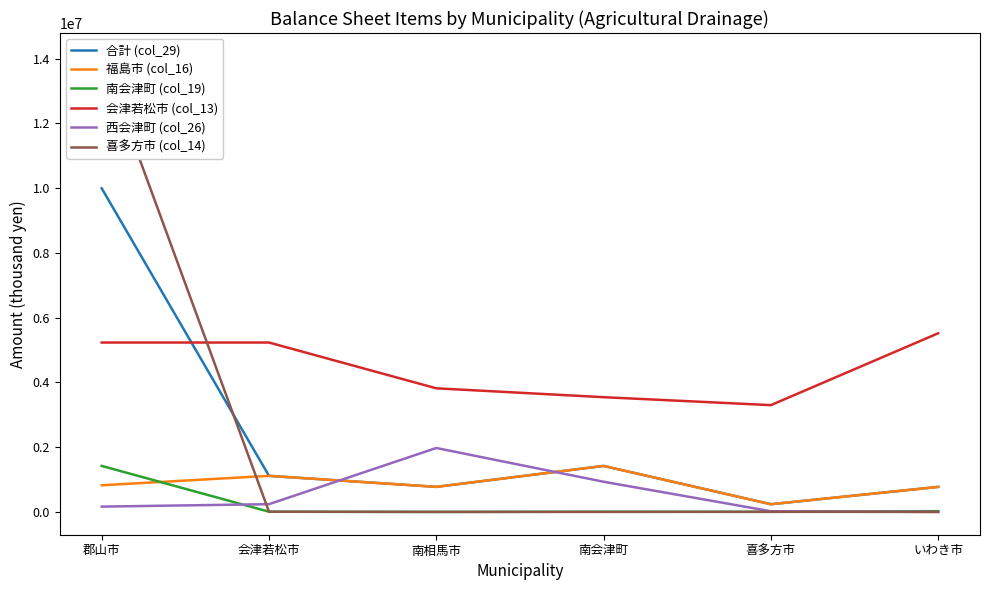

List the labels in order of 福島市 (col_16) value, largest first.

南会津町, 会津若松市, 郡山市, 南相馬市, いわき市, 喜多方市